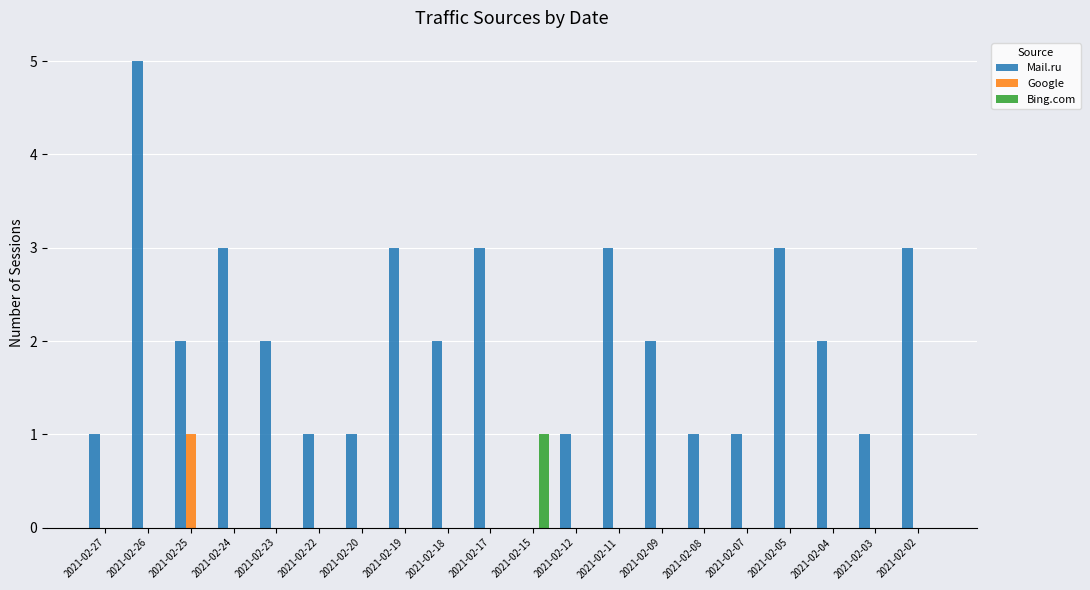

Reading left to right, what are all the values shown in this chart?

Mail.ru: 1	5	2	3	2	1	1	3	2	3	0	1	3	2	1	1	3	2	1	3
Google: 0	0	1	0	0	0	0	0	0	0	0	0	0	0	0	0	0	0	0	0
Bing.com: 0	0	0	0	0	0	0	0	0	0	1	0	0	0	0	0	0	0	0	0